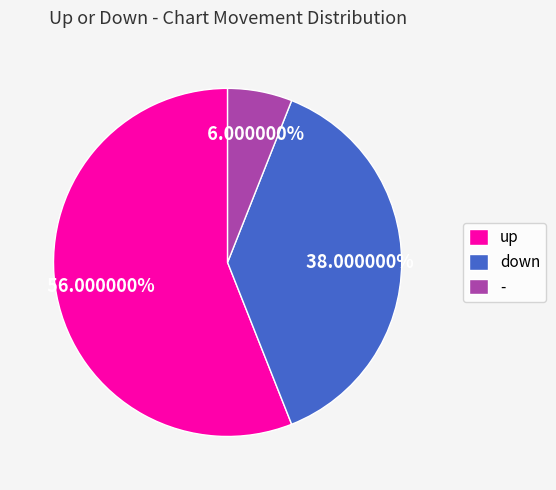

What is the largest slice in the pie chart?

up